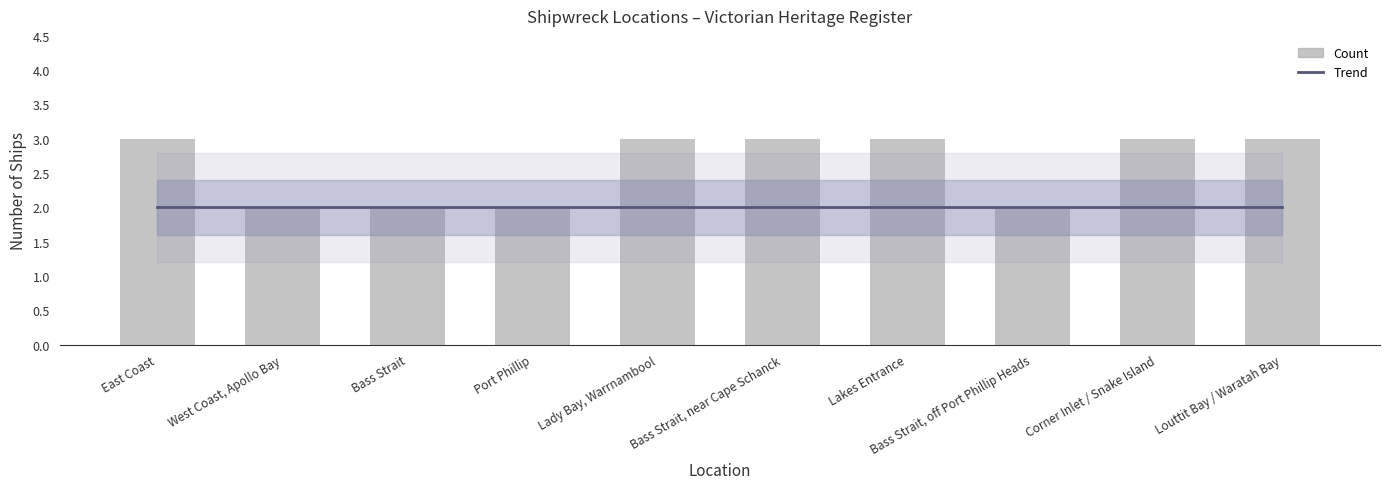

At how many categories does at least one series exceed 2?

6